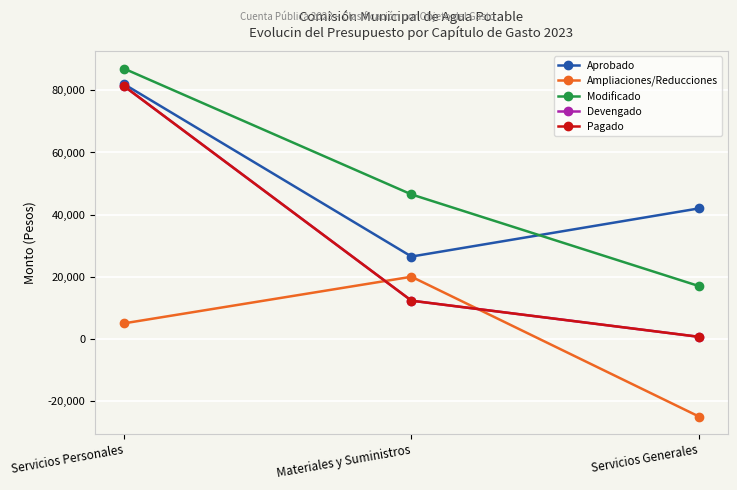

Is this an area chart (filled region under the line)?

No